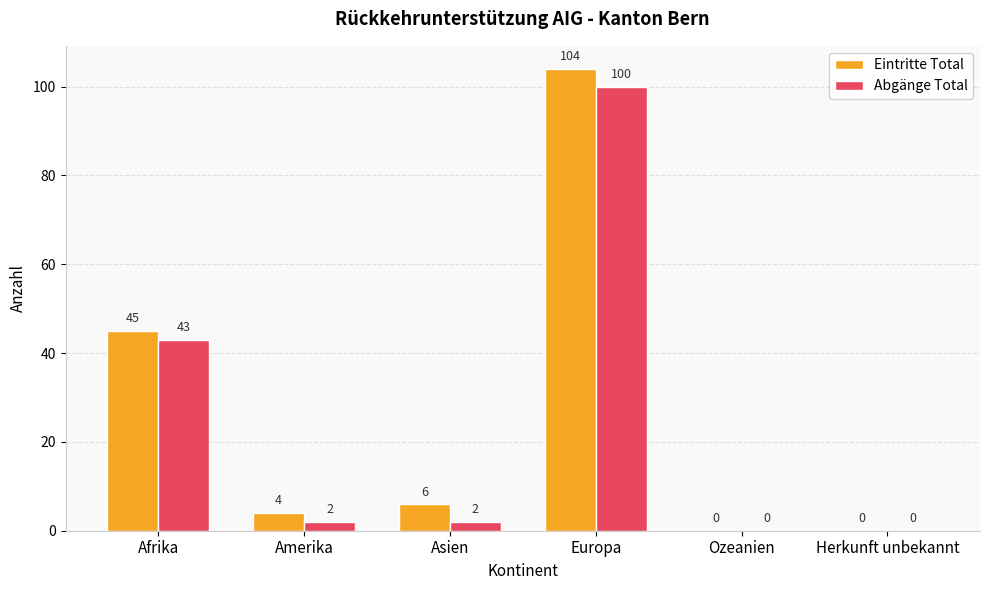

Reading left to right, list all the values displayed in this chart.

Eintritte Total: 45	4	6	104	0	0
Abgänge Total: 43	2	2	100	0	0